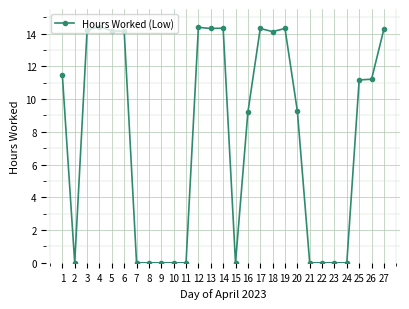

What is the greatest value displayed?

14.4